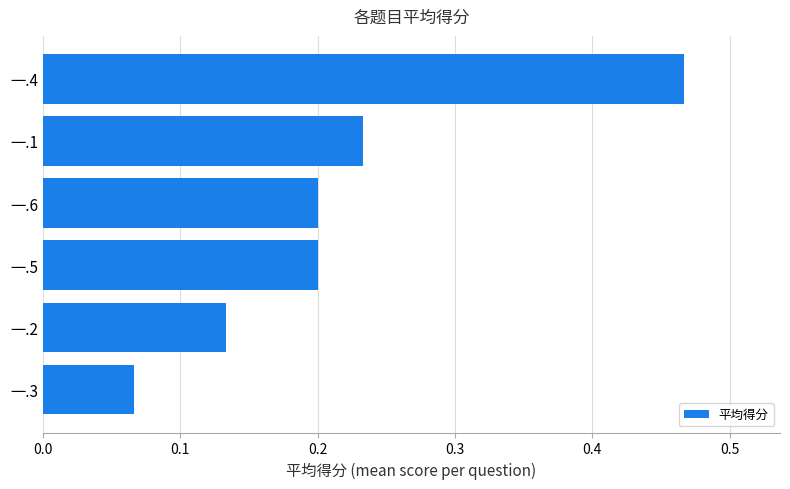

What is the difference between the values at 一.5 and 一.4?

0.3